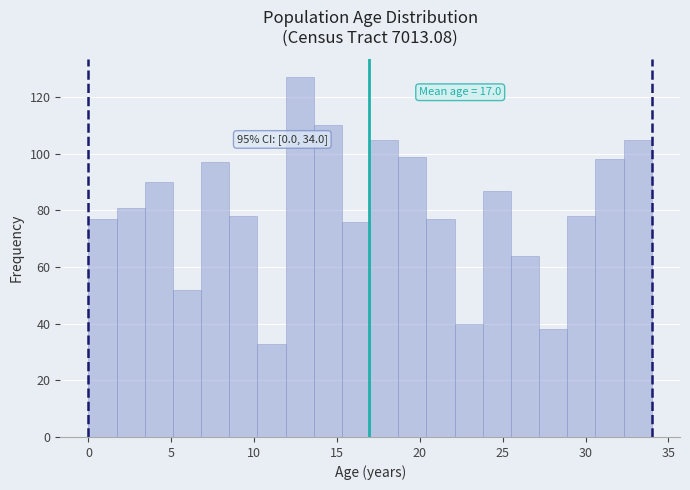

Around what value on the x-axis is the tallest bar? Give the approximate position of its centre, as read against the axis.

13.0